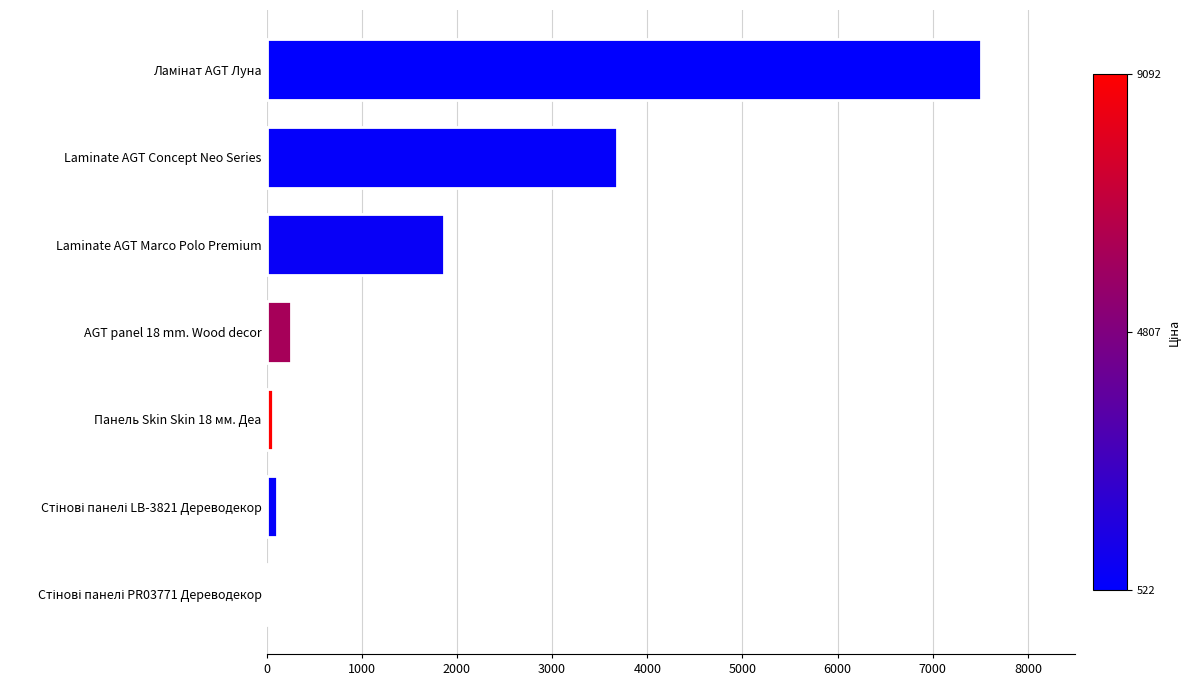

What is the greatest value displayed?

7509